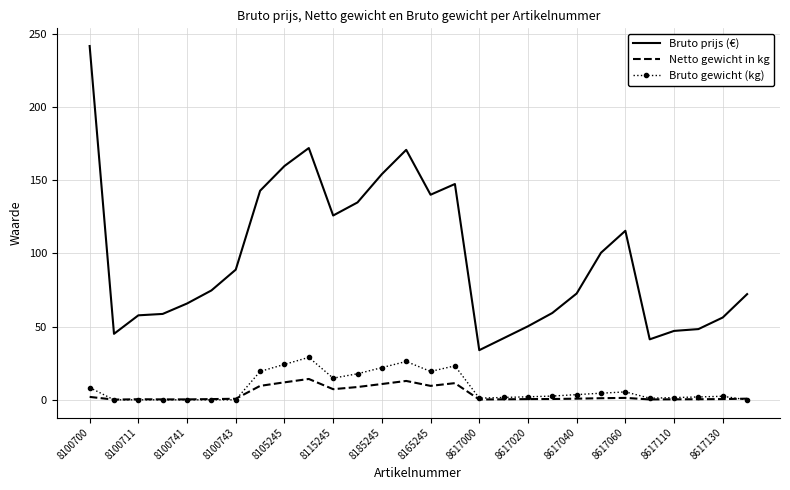

True or false: Netto gewicht in kg and Bruto prijs (€) cross at least once.

False